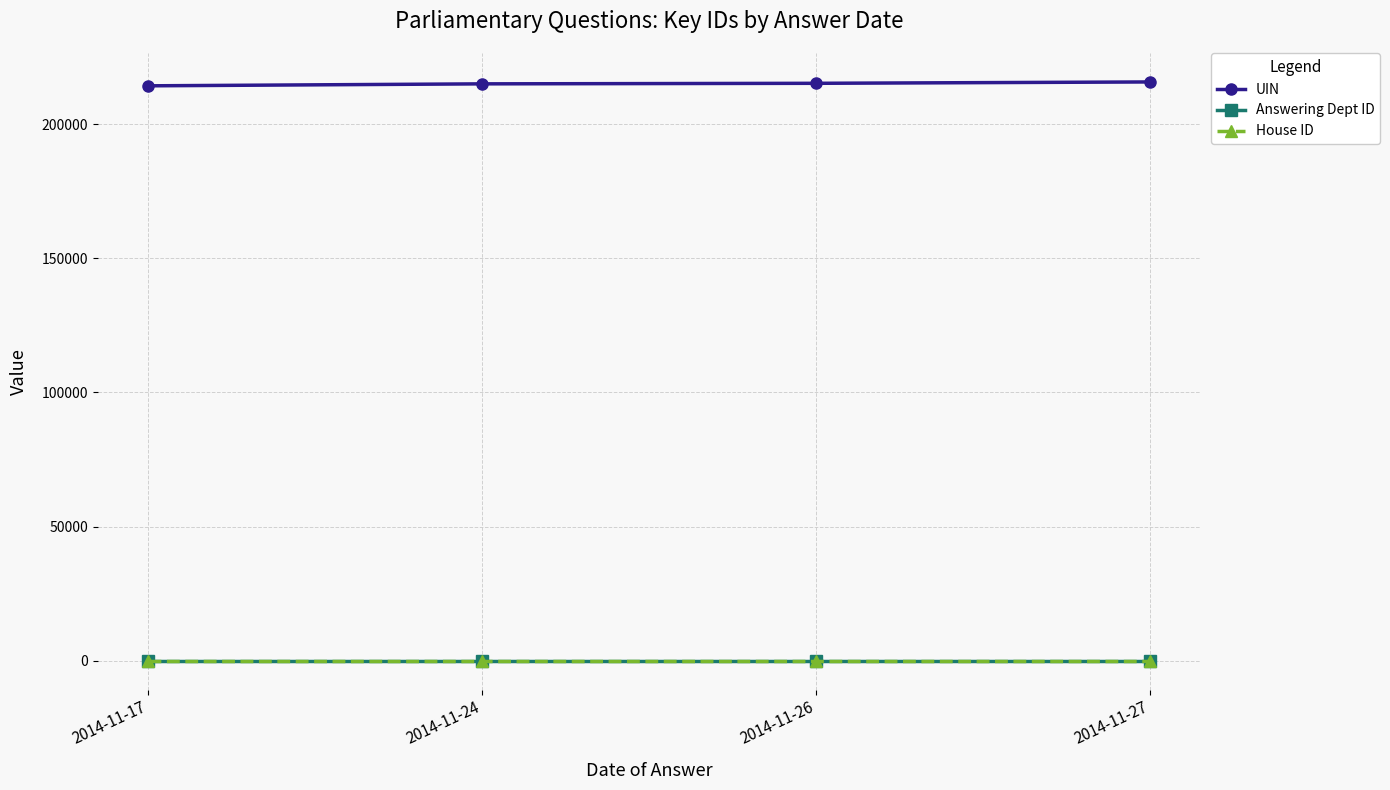

True or false: House ID and Answering Dept ID cross at least once.

False